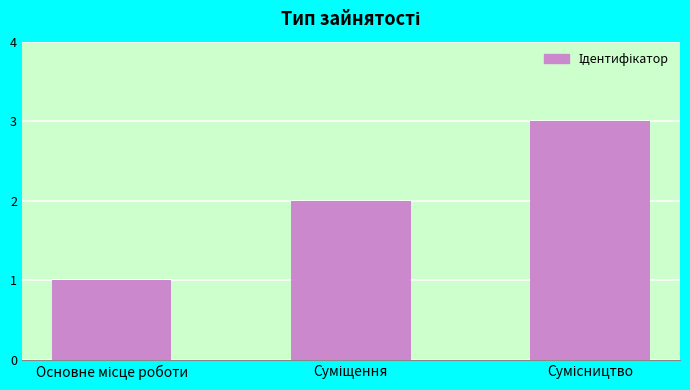

How many values are between 1 and 3?

3